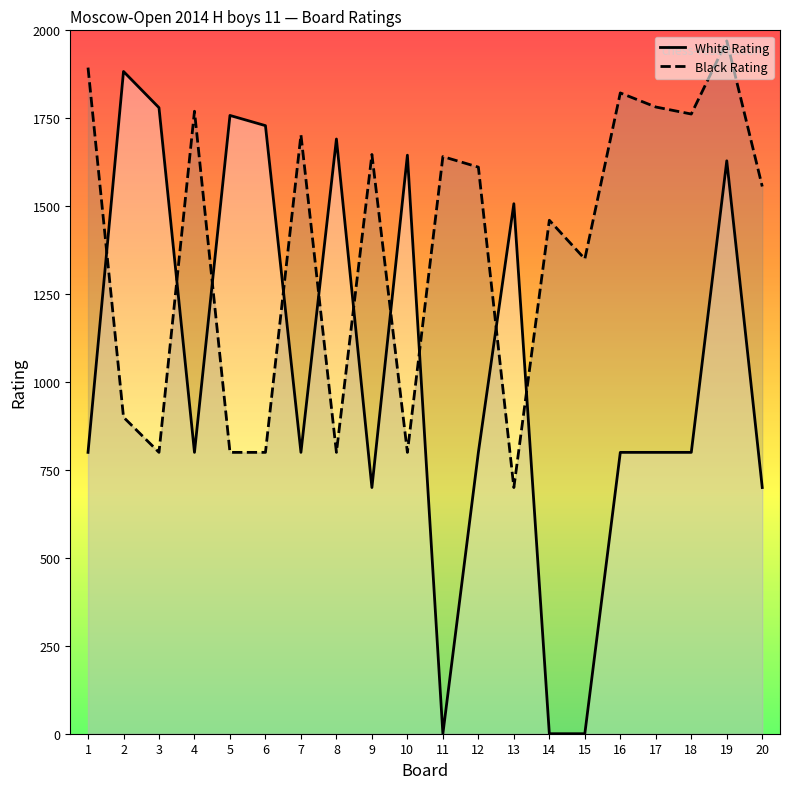

At which label does Black Rating line first exceed 1611?

1